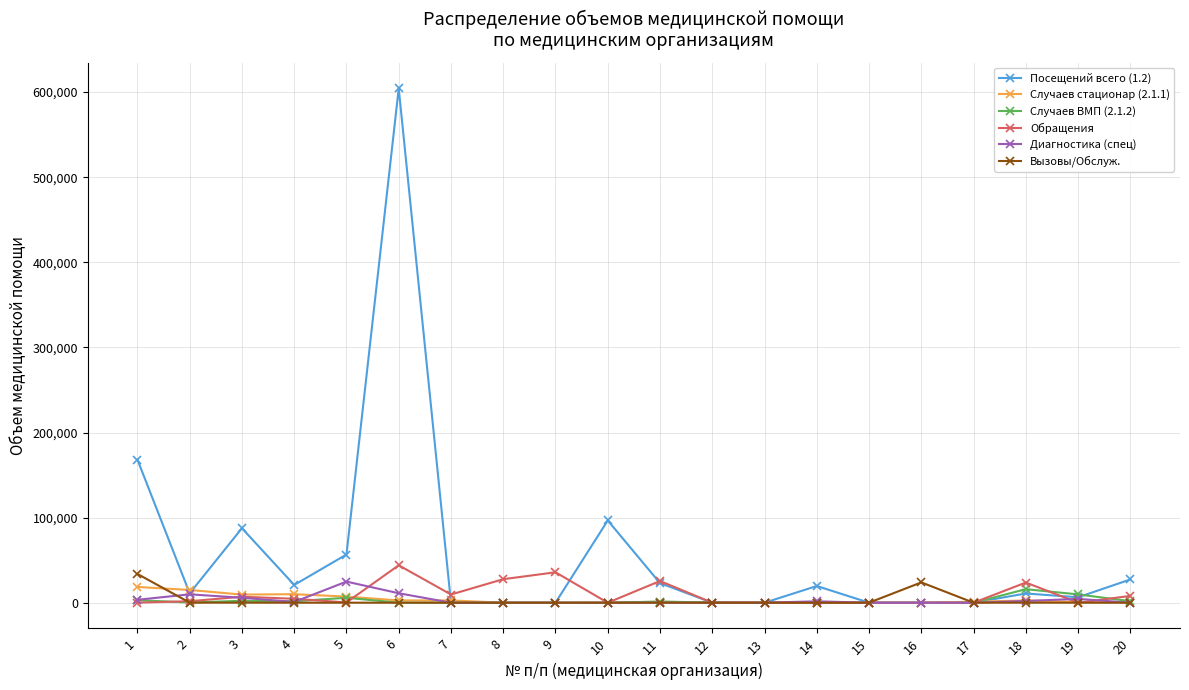

What are all the series names shown in the legend?

Посещений всего (1.2), Случаев стационар (2.1.1), Случаев ВМП (2.1.2), Обращения, Диагностика (спец), Вызовы/Обслуж.